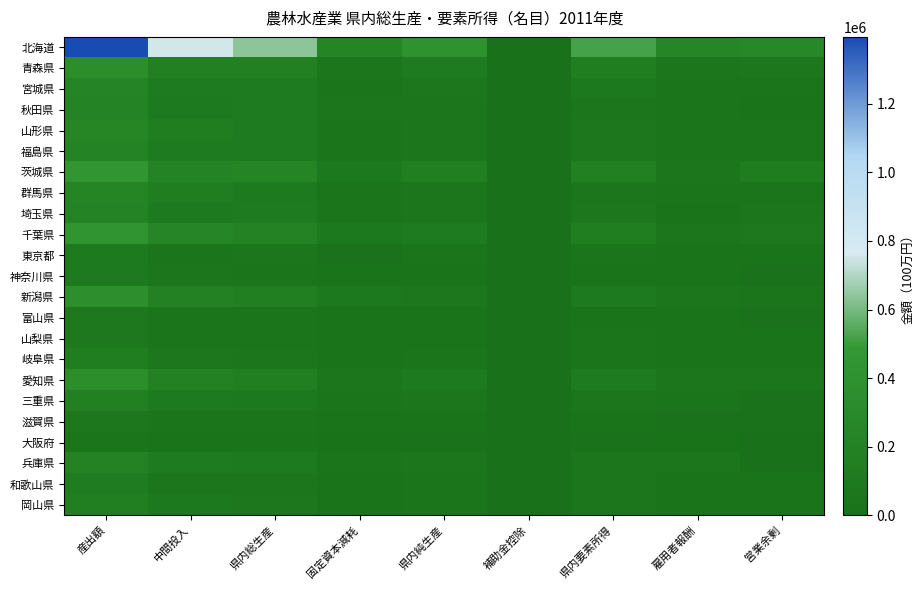

Which has a higher value, 固定資本減耗 or 県内純生産?

県内純生産